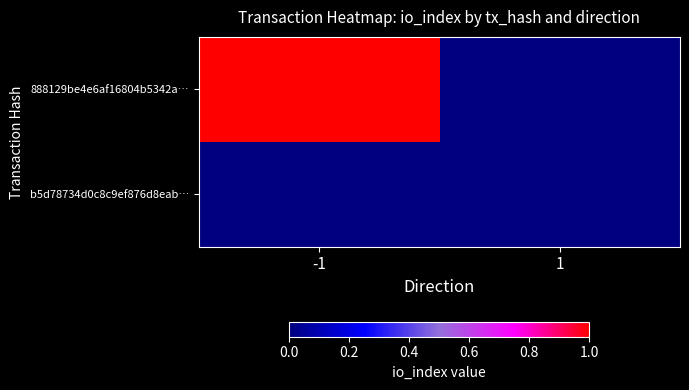

Which series has the widest spread of values?

888129be4e6af16804b5342a…